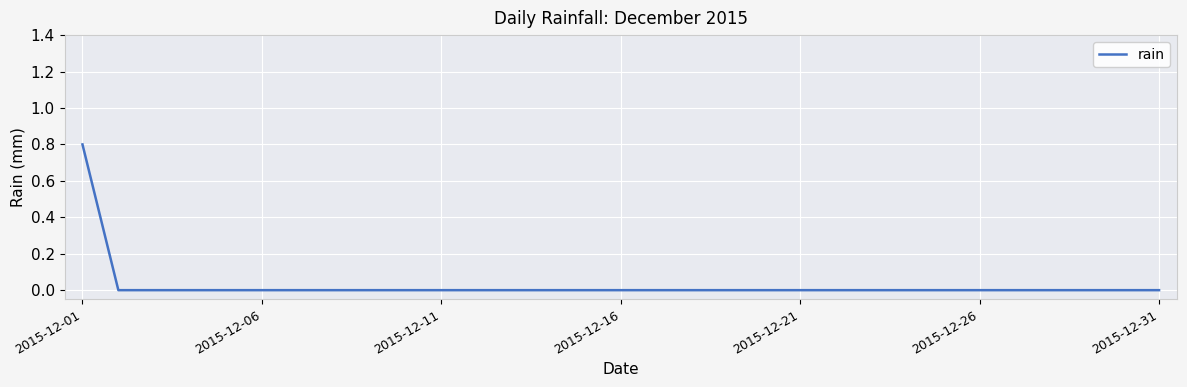

How many lines are shown in the chart?

1